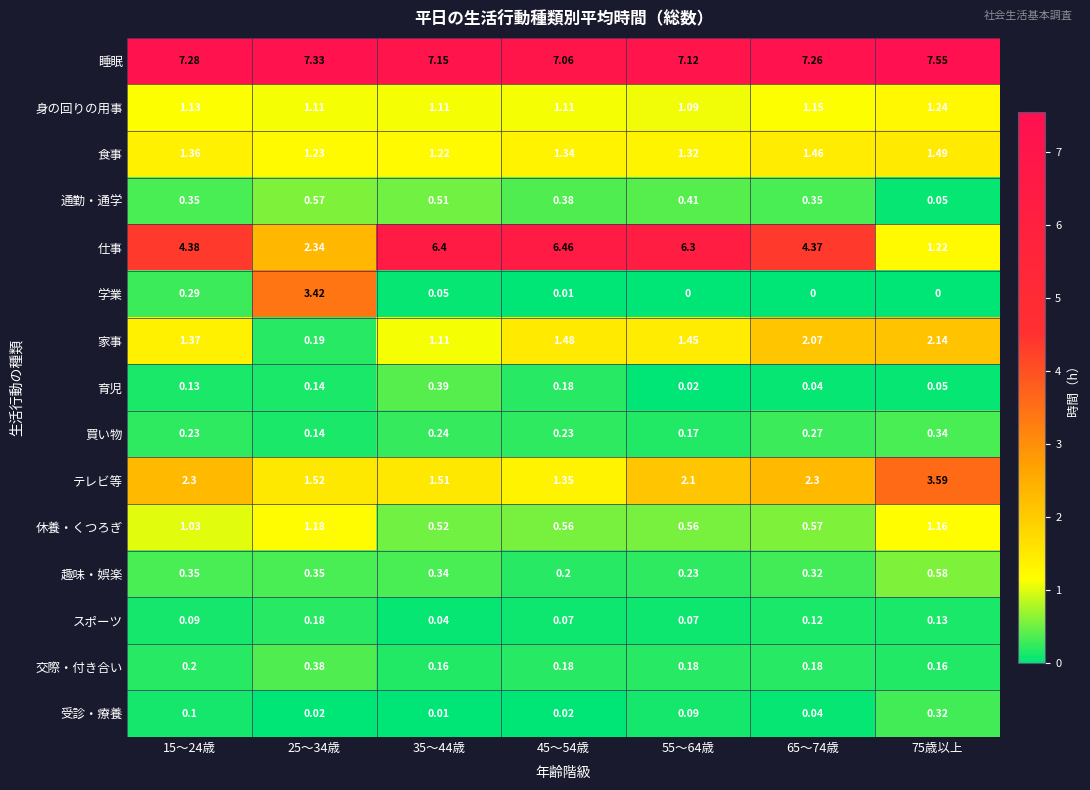

Between 35～44歳 and 75歳以上, which series saw the biggest shift?

仕事